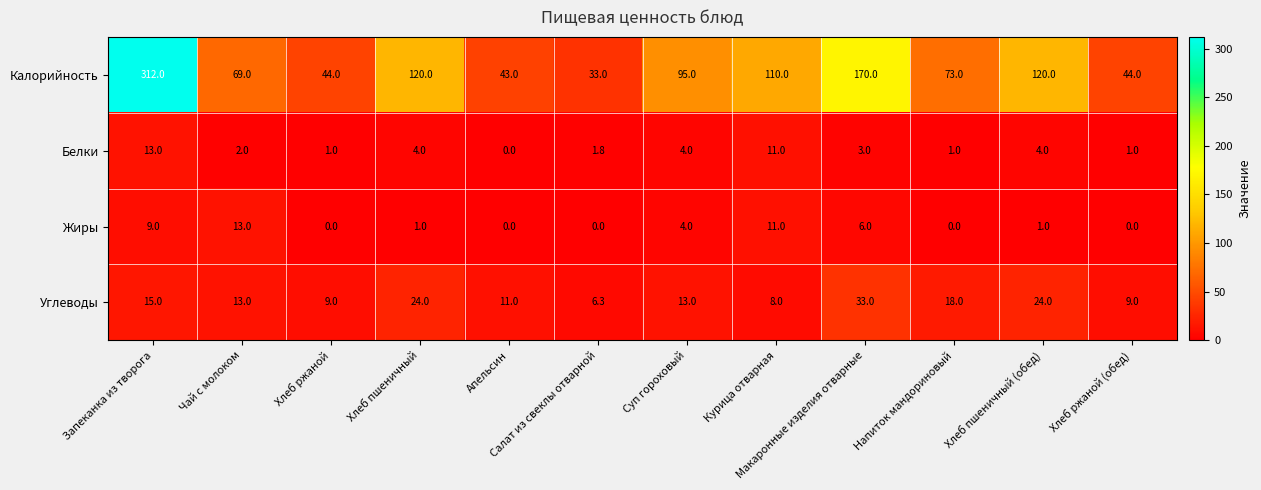

What is the difference between the second highest and second lowest values in the Белки series?

10.0